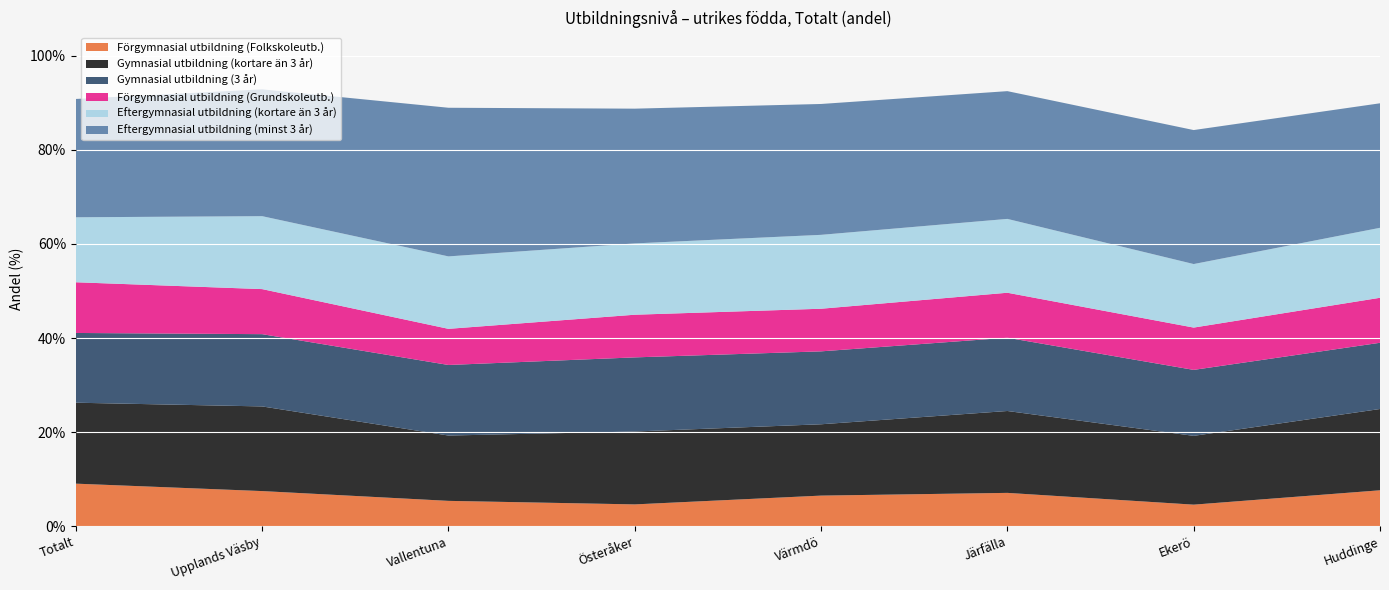

Reading left to right, transcribe all the data shown in this chart.

Förgymnasial utbildning (Folkskoleutb.): Totalt=0.1	Upplands Väsby=0.1	Vallentuna=0.1	Österåker=0.0	Värmdö=0.1	Järfälla=0.1	Ekerö=0.0	Huddinge=0.1
Gymnasial utbildning (kortare än 3 år): Totalt=0.2	Upplands Väsby=0.2	Vallentuna=0.1	Österåker=0.2	Värmdö=0.2	Järfälla=0.2	Ekerö=0.1	Huddinge=0.2
Gymnasial utbildning (3 år): Totalt=0.1	Upplands Väsby=0.2	Vallentuna=0.2	Österåker=0.2	Värmdö=0.2	Järfälla=0.2	Ekerö=0.1	Huddinge=0.1
Förgymnasial utbildning (Grundskoleutb.): Totalt=0.1	Upplands Väsby=0.1	Vallentuna=0.1	Österåker=0.1	Värmdö=0.1	Järfälla=0.1	Ekerö=0.1	Huddinge=0.1
Eftergymnasial utbildning (kortare än 3 år): Totalt=0.1	Upplands Väsby=0.2	Vallentuna=0.2	Österåker=0.2	Värmdö=0.2	Järfälla=0.2	Ekerö=0.1	Huddinge=0.1
Eftergymnasial utbildning (minst 3 år): Totalt=0.3	Upplands Väsby=0.3	Vallentuna=0.3	Österåker=0.3	Värmdö=0.3	Järfälla=0.3	Ekerö=0.3	Huddinge=0.3